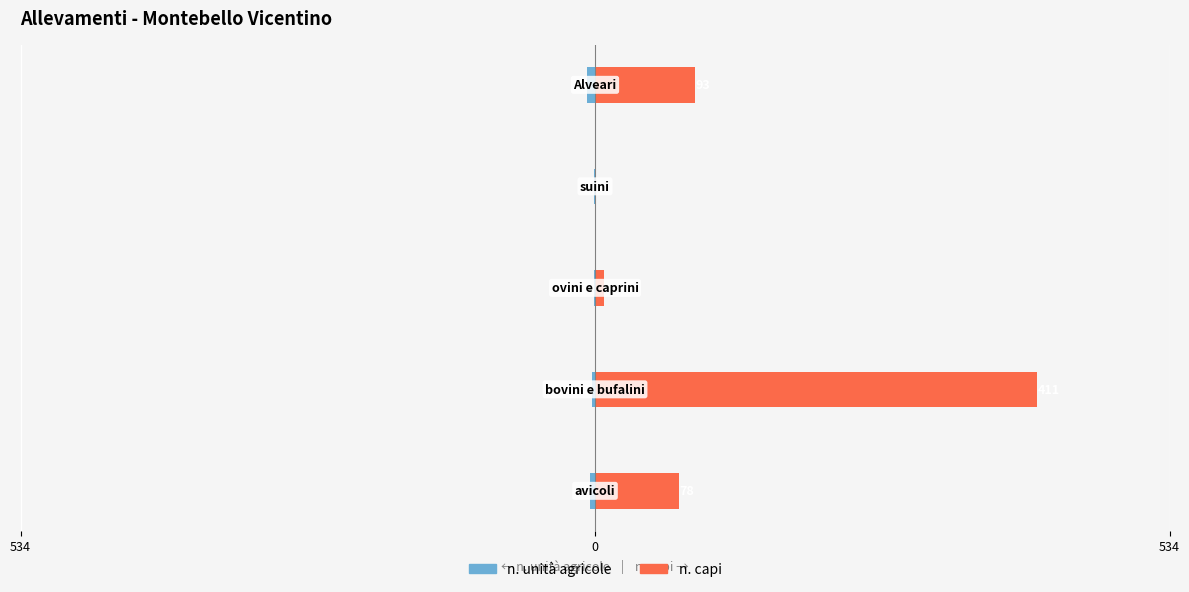

What is the difference between the highest and lowest values at 3?

2